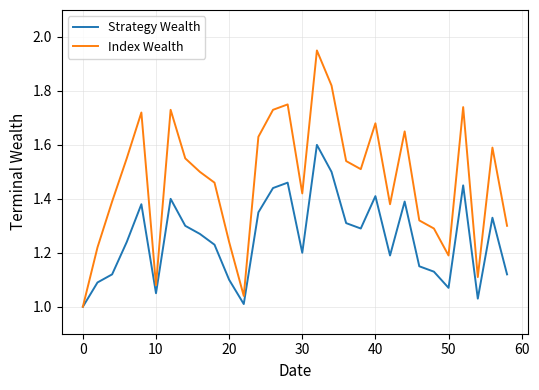

List the series in order of their overall mean, highest first.

Index Wealth, Strategy Wealth